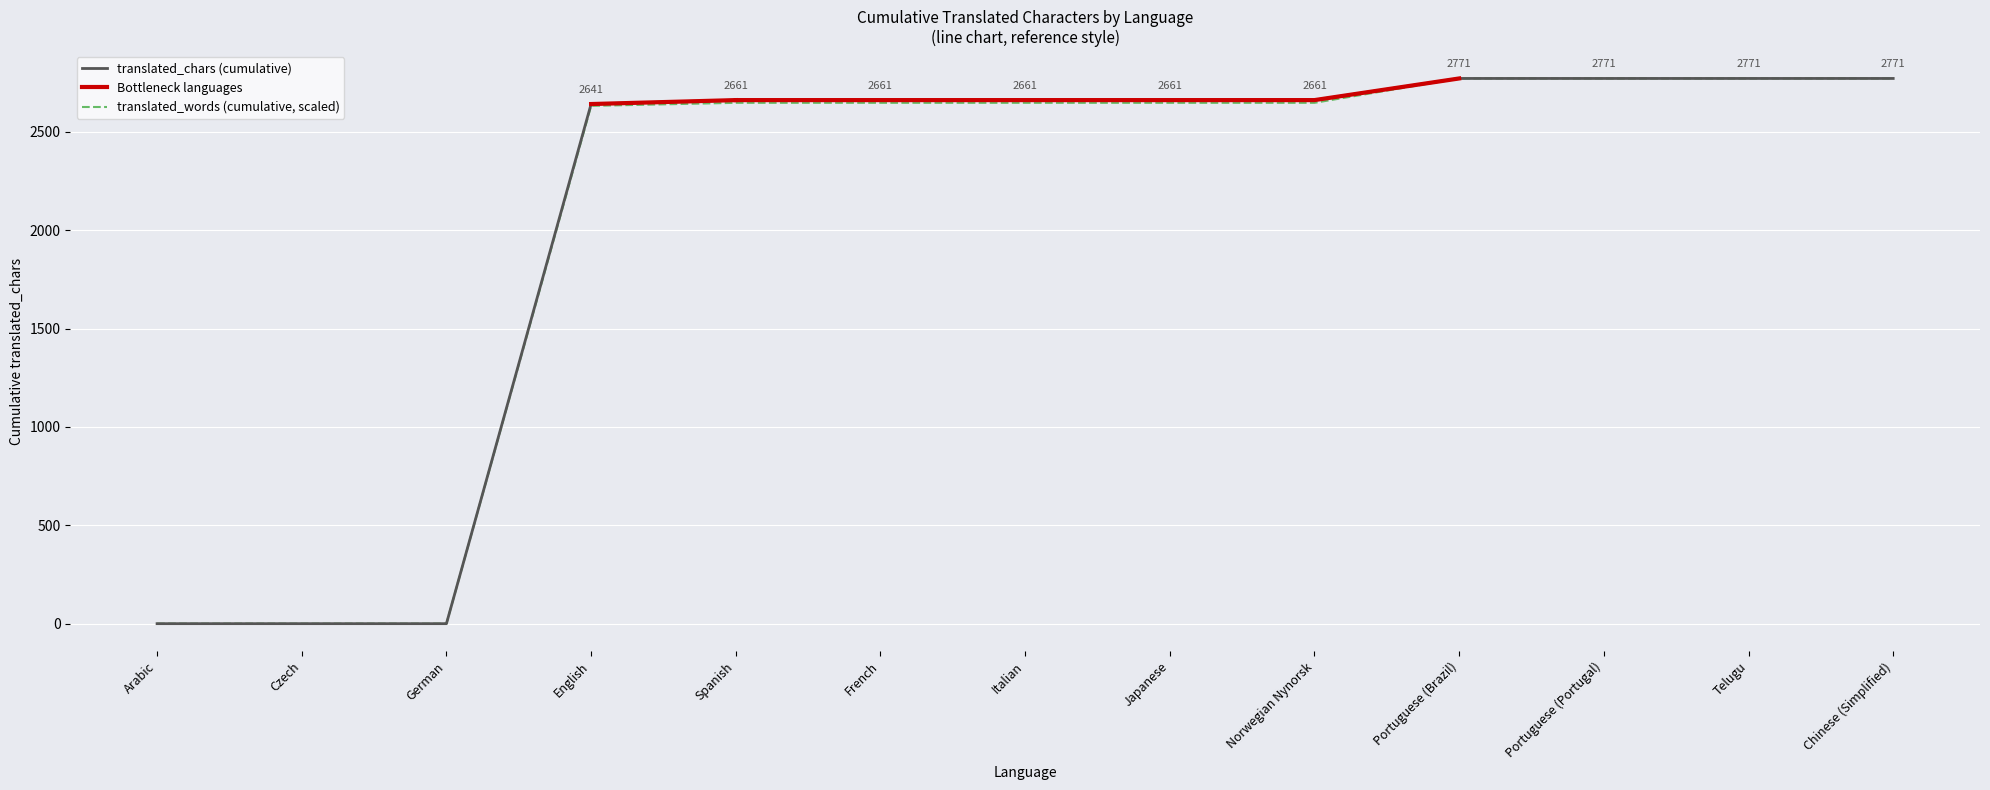

The value of translated_chars (cumulative) at English is 1372.2. True or false?

False